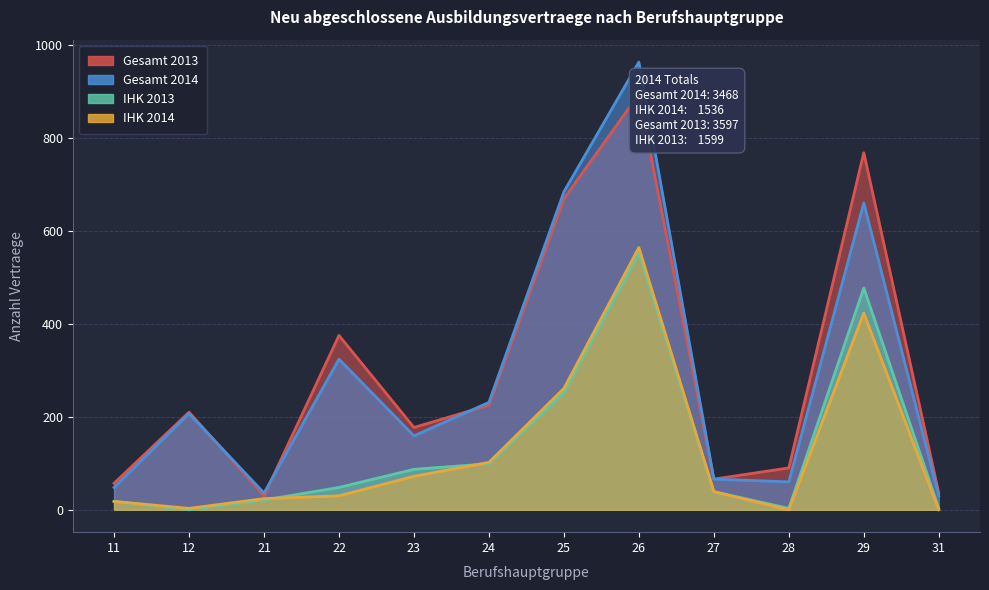

The IHK 2014 series shows 261 at 25. True or false?

True